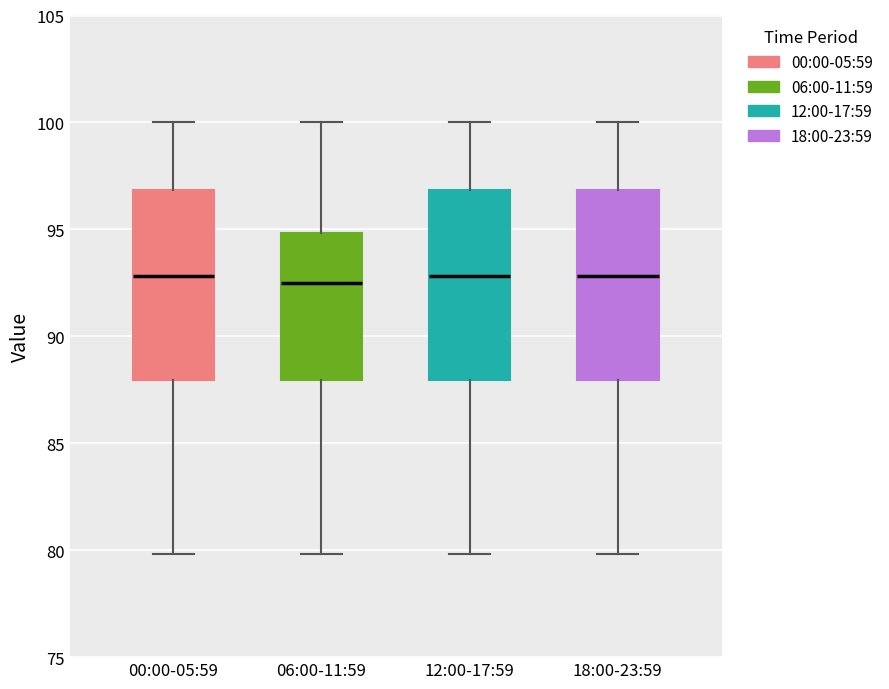

Reading left to right, transcribe this box plot: for each box, give where its median line is, the range the box spans, and where its two whiskers end, as read against the y-axis. The values are not printed on the chart, so give them approximately, as read against the axis.

00:00-05:59: median 93.0, box 88.0 to 97.0, whiskers 80.0 to 100.0
06:00-11:59: median 92.5, box 88.0 to 95.0, whiskers 80.0 to 100.0
12:00-17:59: median 93.0, box 88.0 to 97.0, whiskers 80.0 to 100.0
18:00-23:59: median 93.0, box 88.0 to 97.0, whiskers 80.0 to 100.0